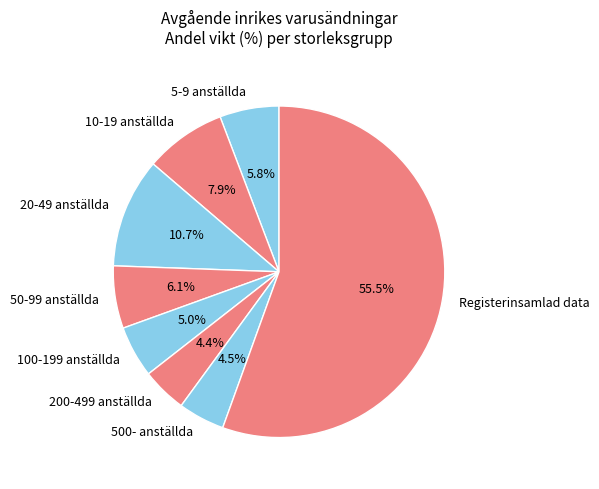

Count the number of slices in the pie.

8